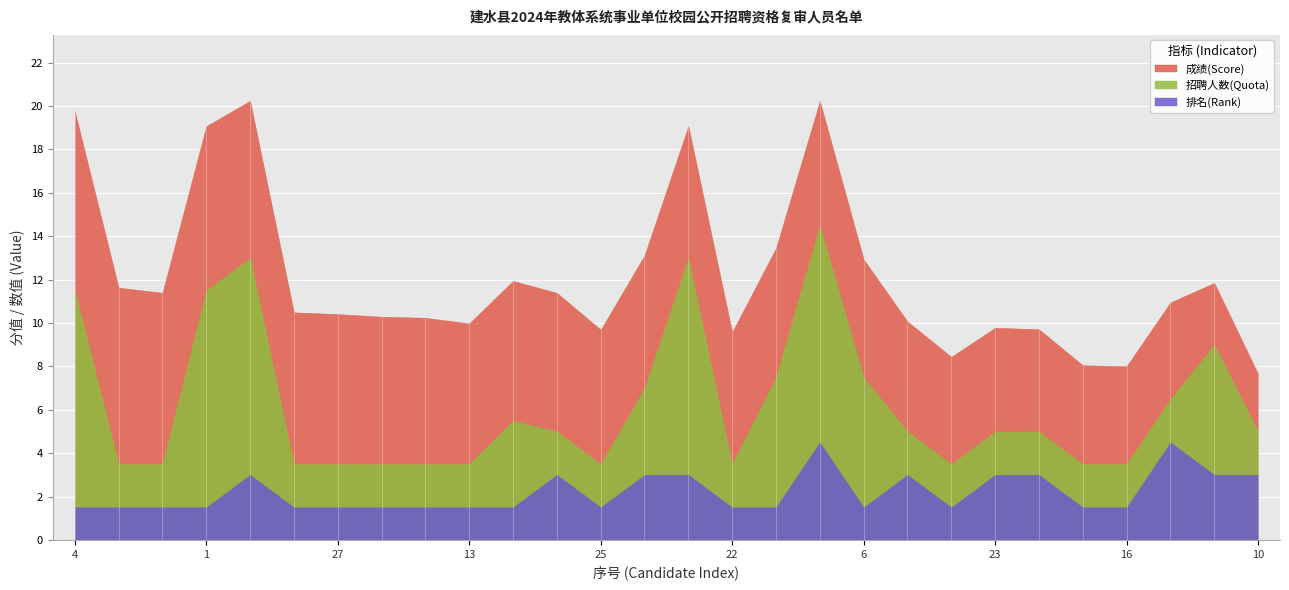

Does the chart display data point markers on the line(s)?

No